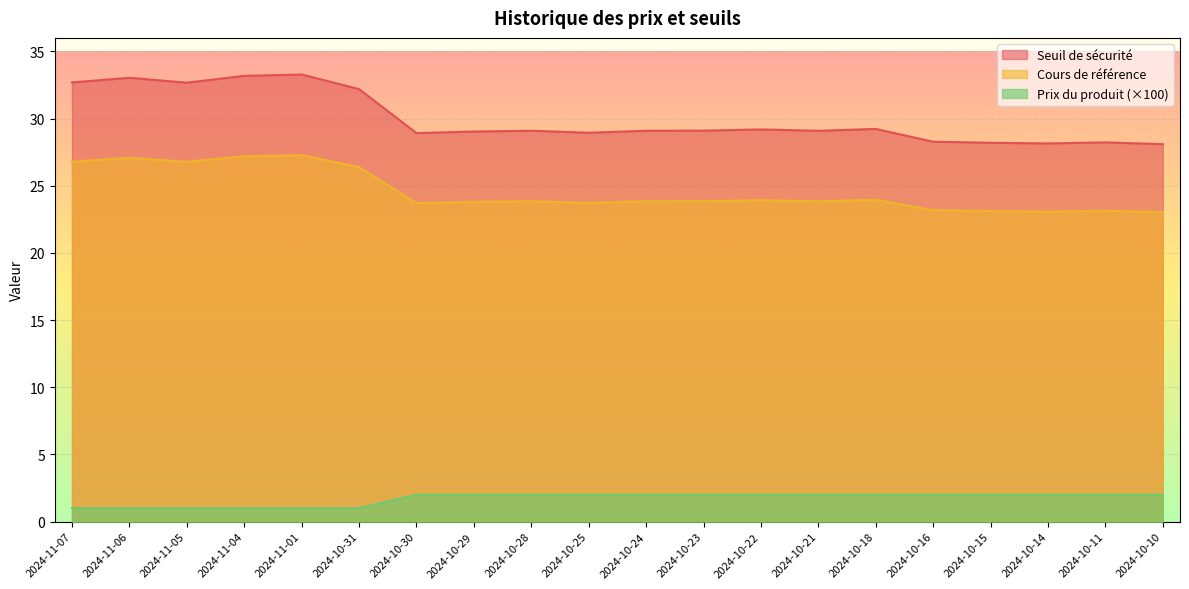

Where is Prix du produit nearest to the value 1?

2024-11-07